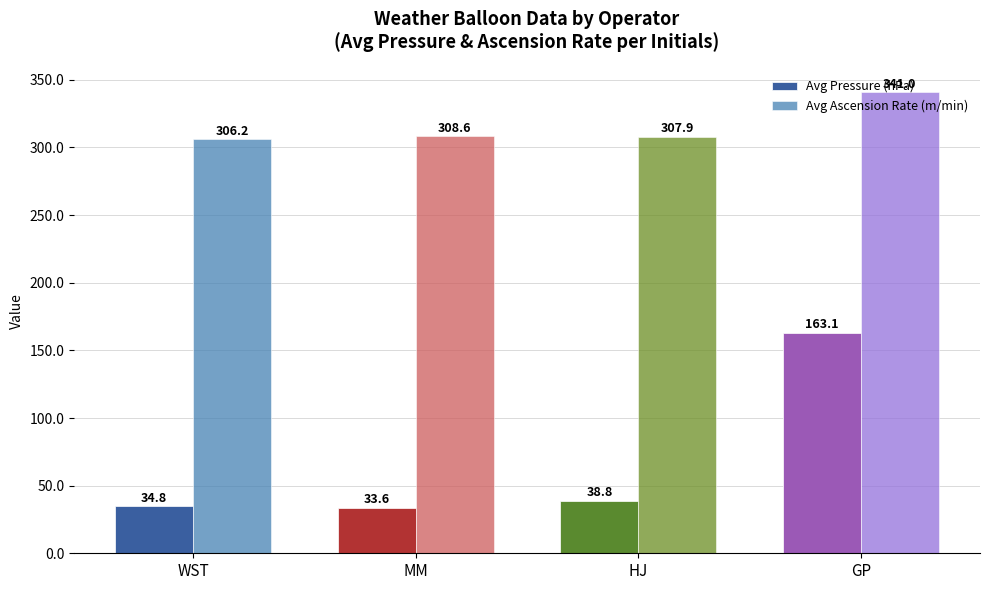

At how many categories does at least one series exceed 189?

4